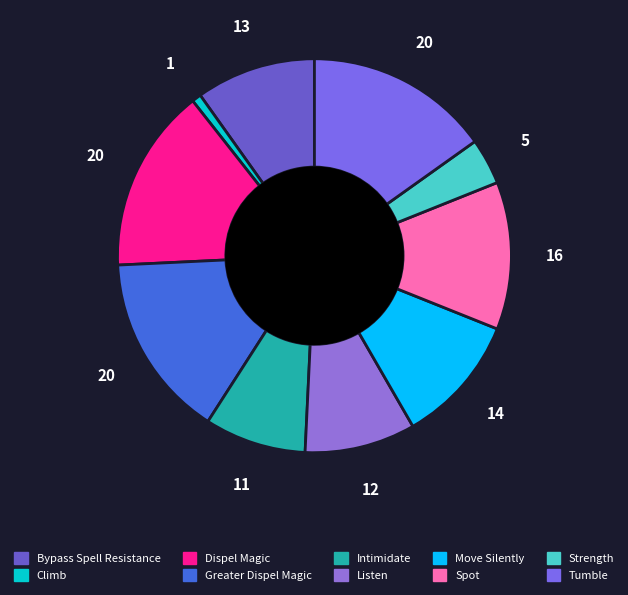

Combined, do Dispel Magic and Tumble account for over 50%?

No